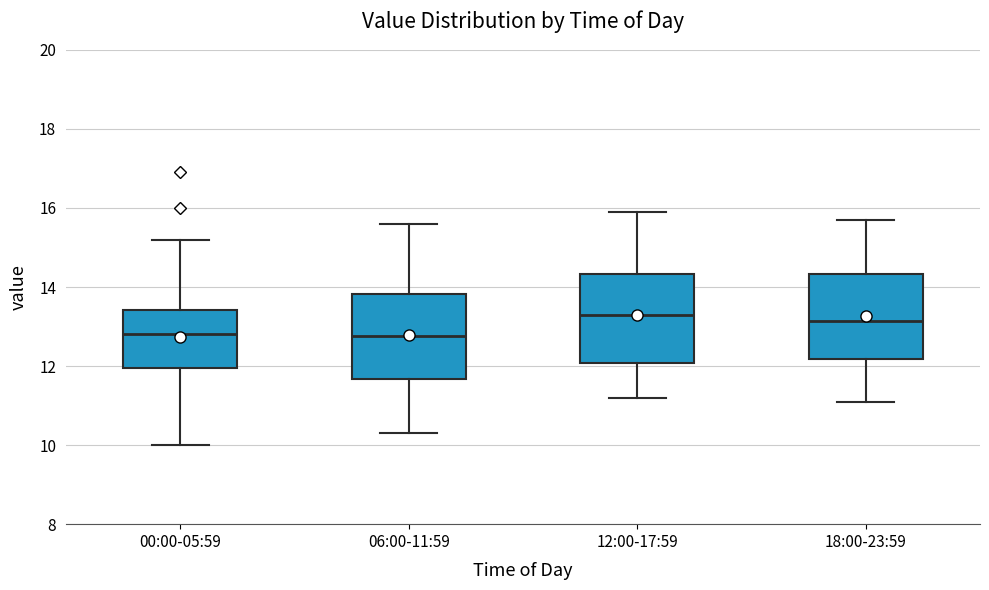

Reading left to right, read every box against the y-axis: the position of its median line, the range the box covers, and the ends of its whiskers. The values are not printed on the chart, so give them approximately, as read against the axis.

00:00-05:59: median 12.8, box 12.0 to 13.4, whiskers 10.0 to 15.2
06:00-11:59: median 12.8, box 11.6 to 13.8, whiskers 10.4 to 15.6
12:00-17:59: median 13.4, box 12.0 to 14.4, whiskers 11.2 to 16.0
18:00-23:59: median 13.2, box 12.2 to 14.4, whiskers 11.2 to 15.8